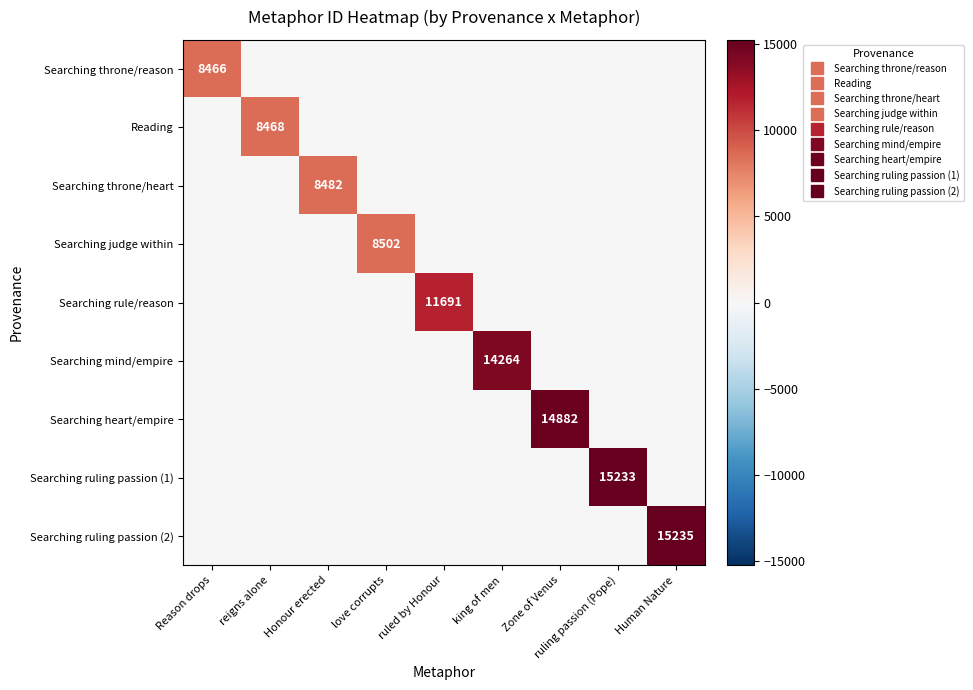

What is the maximum value shown in the chart?

15235